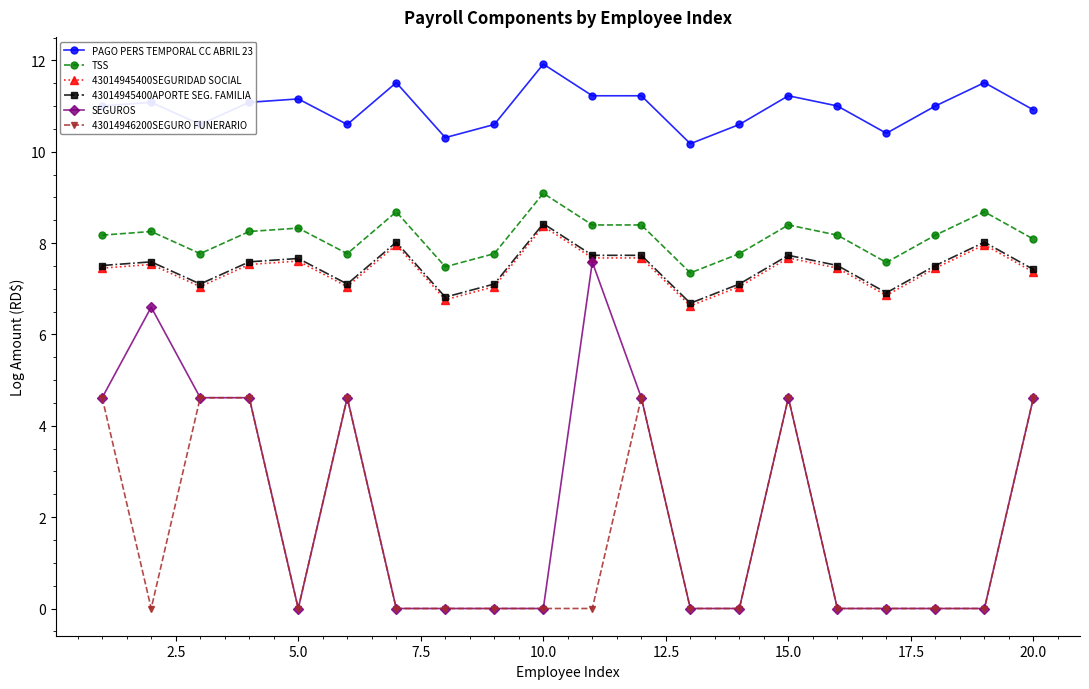

What is the value of the 43014945400SEGURIDAD SOCIAL point at the 18th from the left?

7.5